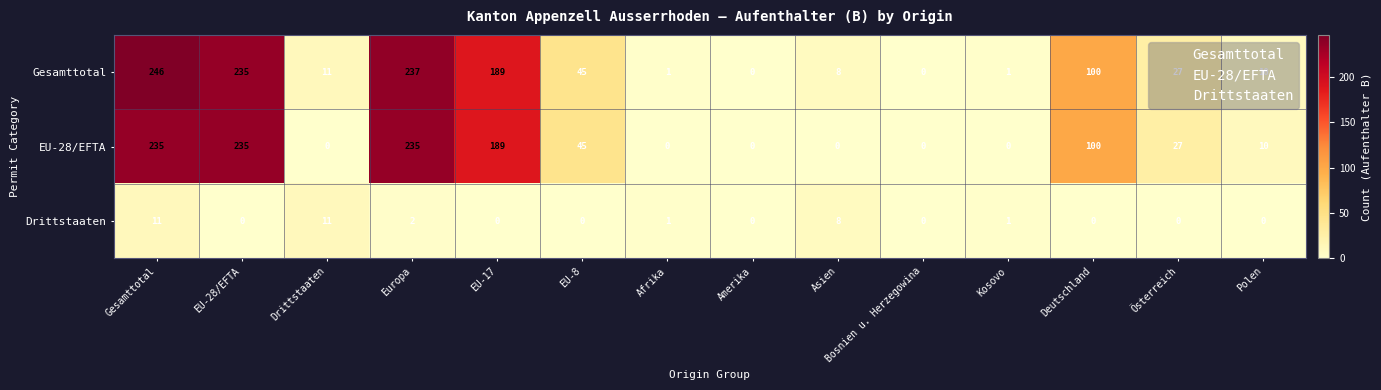

What is the spread (max minus min) of values at Asien?

8